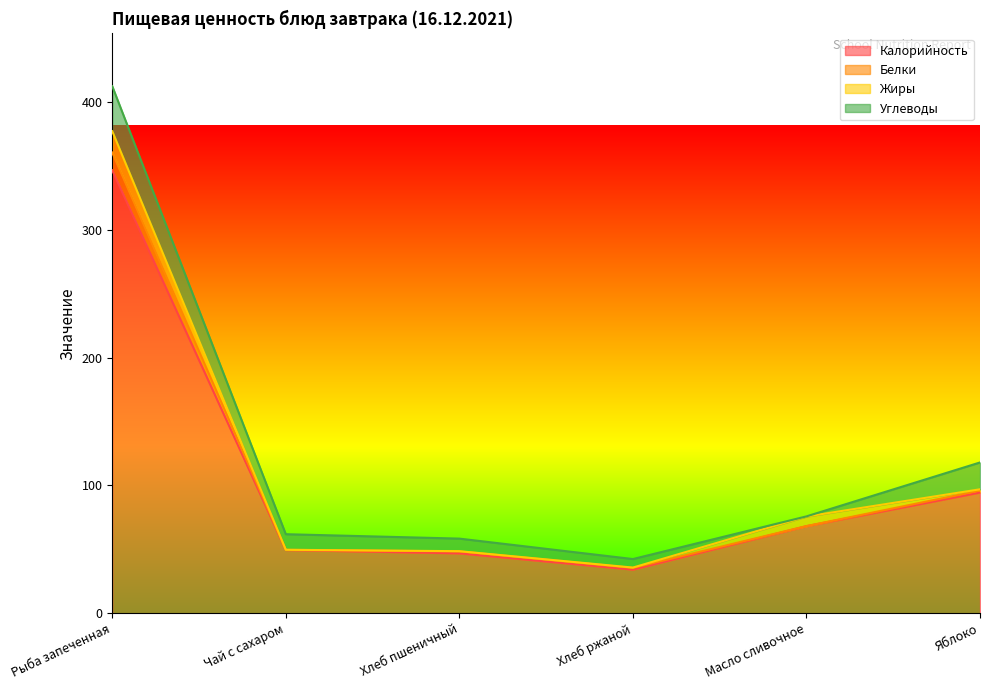

What position from the left is Чай с сахаром?

2